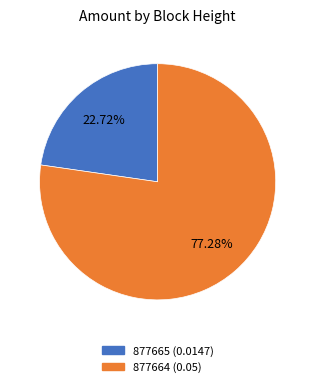

To the nearest percent, what is the difference between the largest and smallest slice percentages?

55%